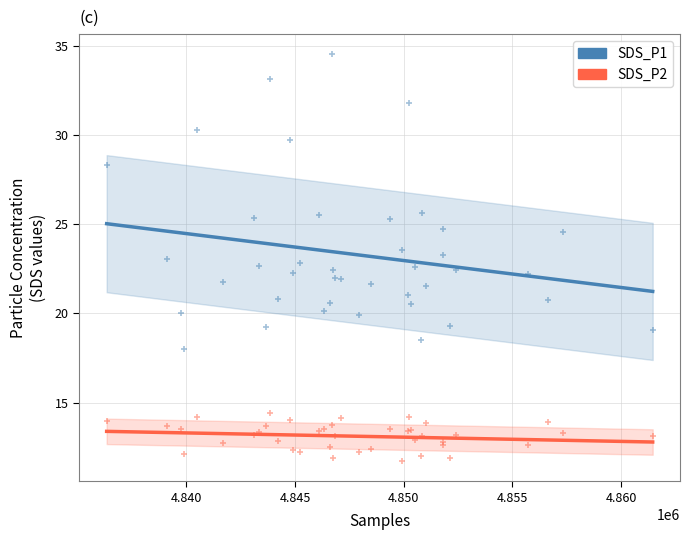

Which series contains the highest Y value?

SDS_P1